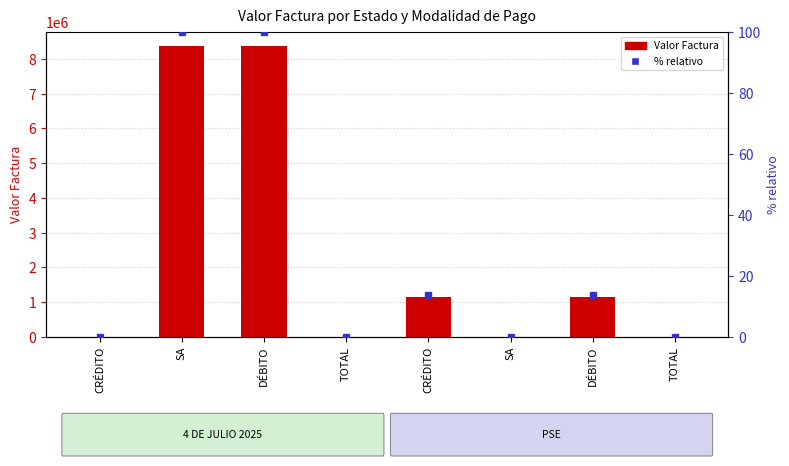

How many Valor Factura values are between 0 and 8362982?

8